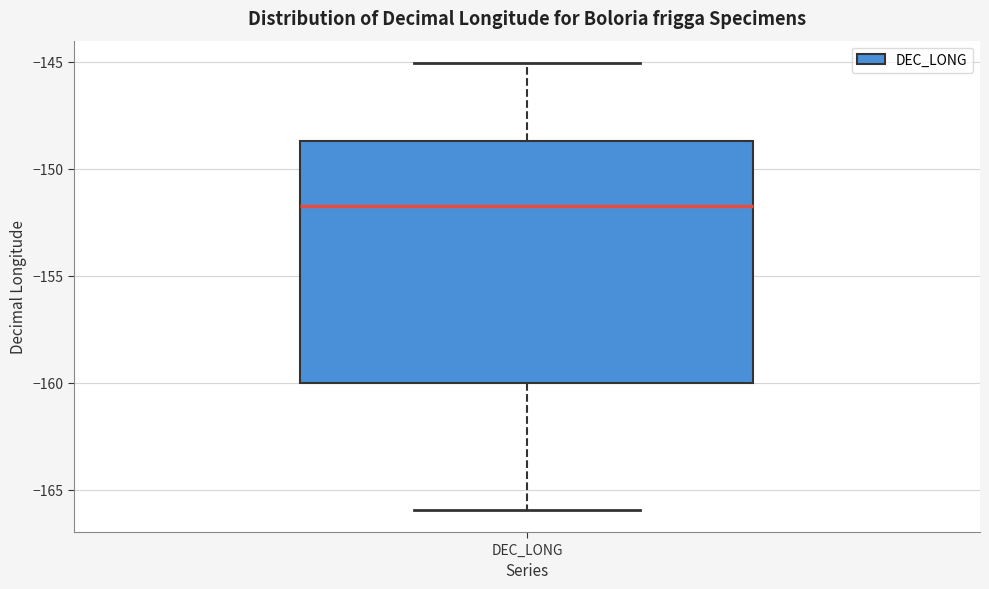

Read this box plot against the y-axis: the position of the median line, the range covered by the box, and the ends of both whiskers. The values are not printed on the chart, so give them approximately, as read against the axis.

median -151.5, box -160.0 to -148.5, whiskers -166.0 to -145.0